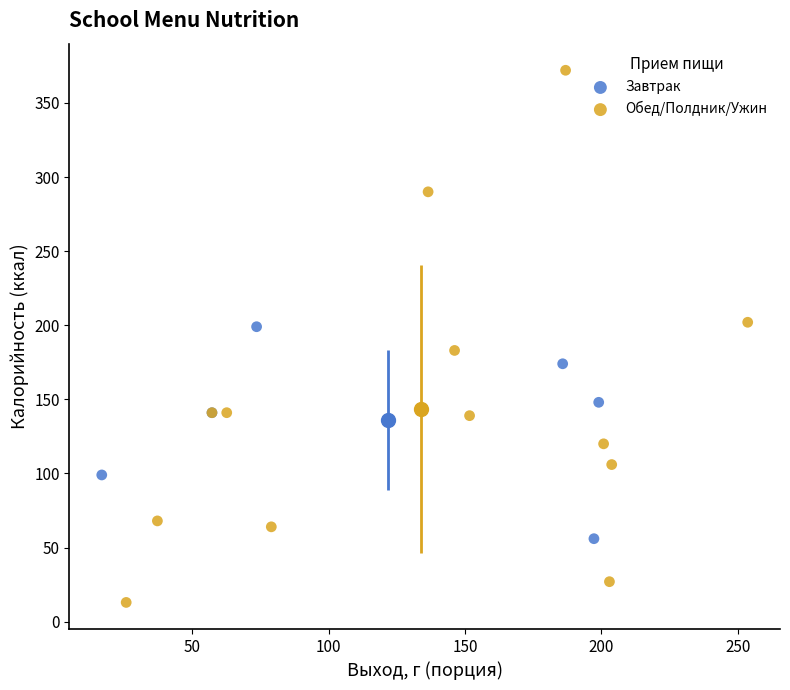

What are all the series names shown in the legend?

Завтрак, Обед/Полдник/Ужин